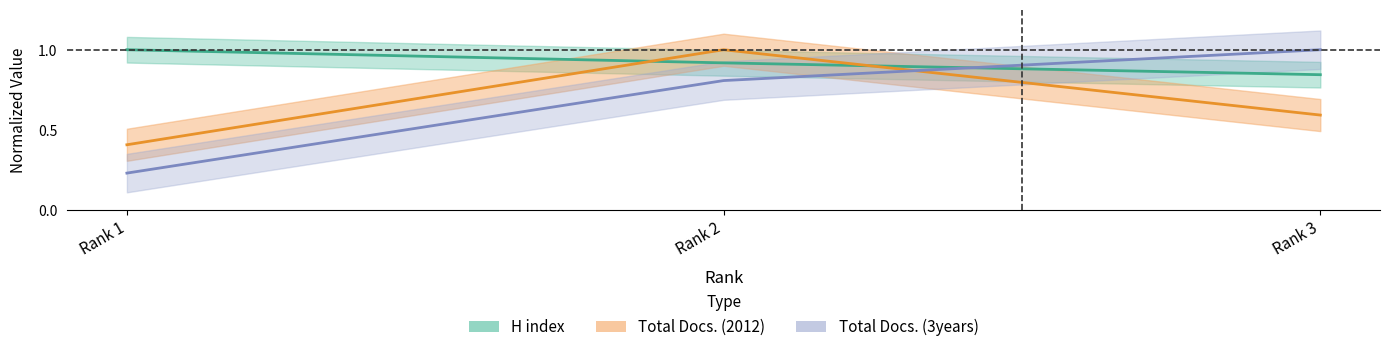

What is the difference between the highest and lowest values at Rank 1?

0.8